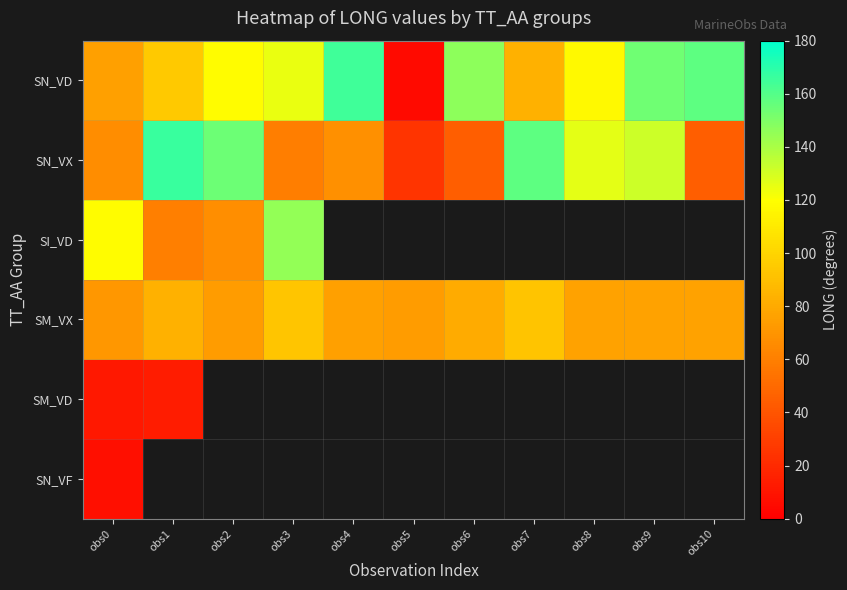

True or false: SI_VD has a value of 118.2 at obs0.

True